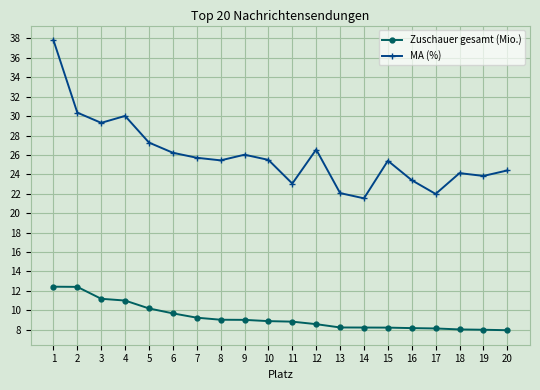

What is the difference between the MA (%) values at 12 and 6?

0.3